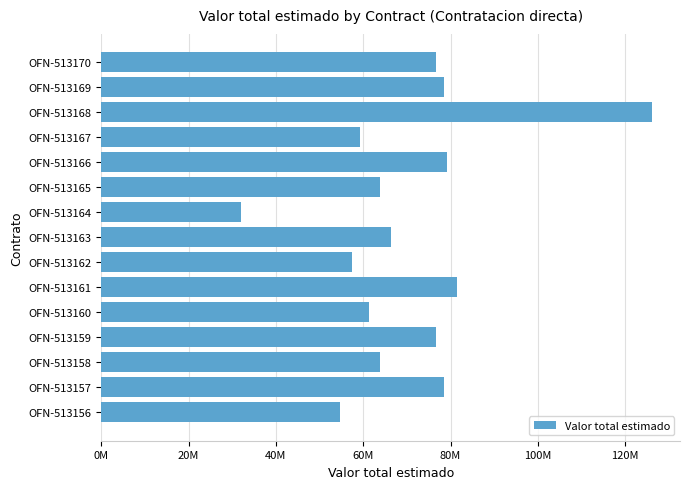

Does the chart contain any negative values?

No